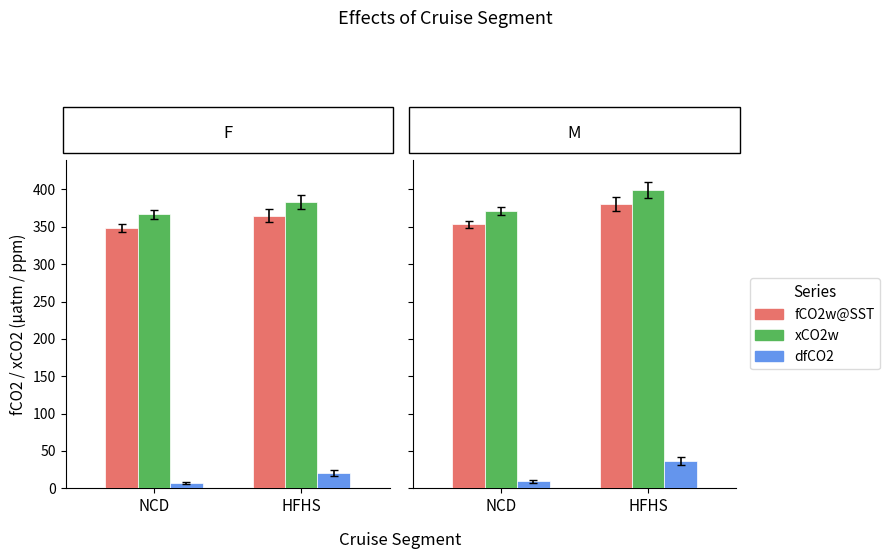

What are all the series names shown in the legend?

fCO2w@SST, xCO2w, dfCO2